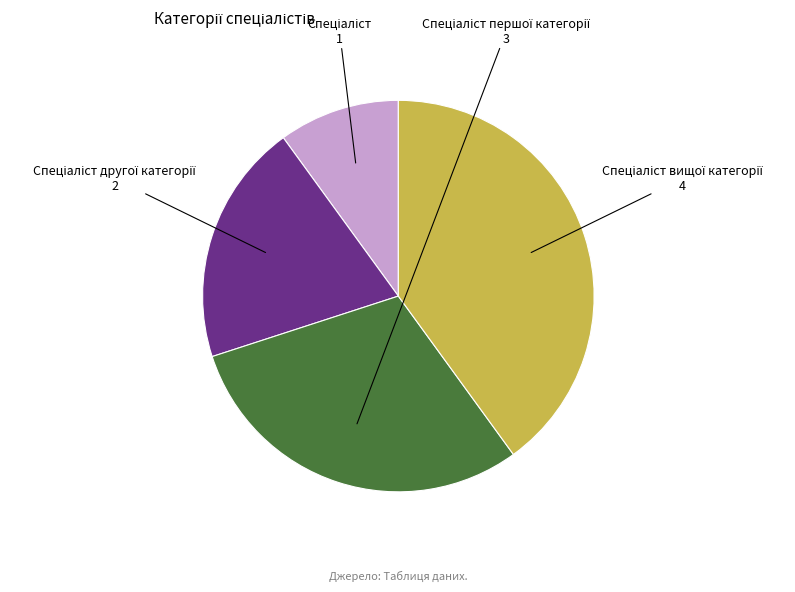

Is there a majority slice in this chart?

No